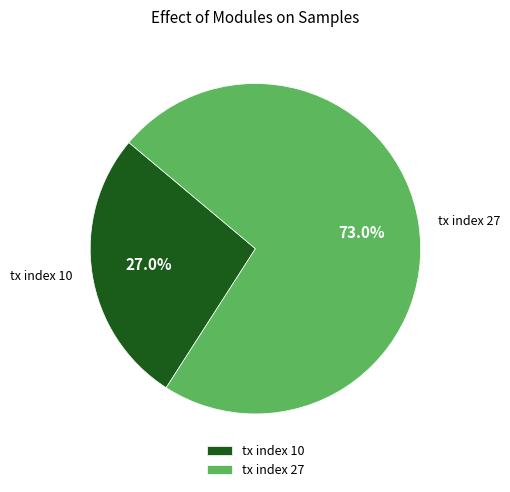

Rank the categories by value from highest to lowest.

tx index 27, tx index 10